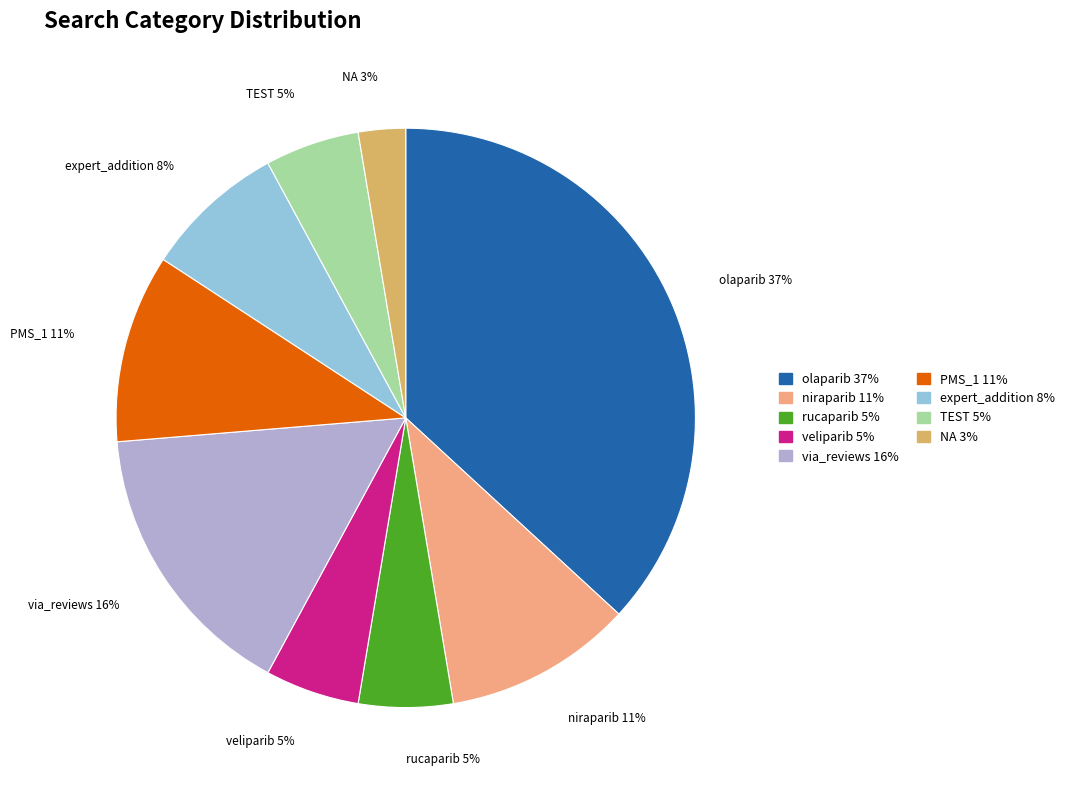

Is niraparib the majority of the pie?

No